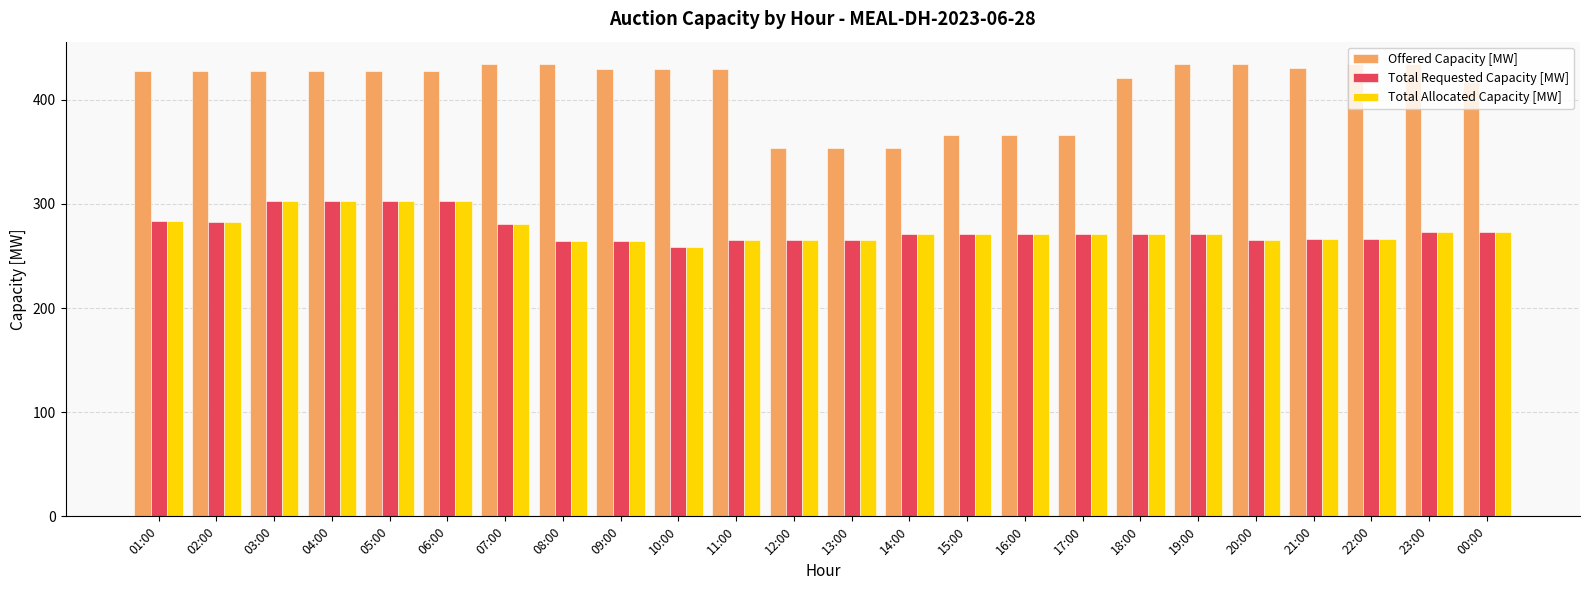

What is the difference between the second highest and second lowest values in the Offered Capacity [MW] series?

80